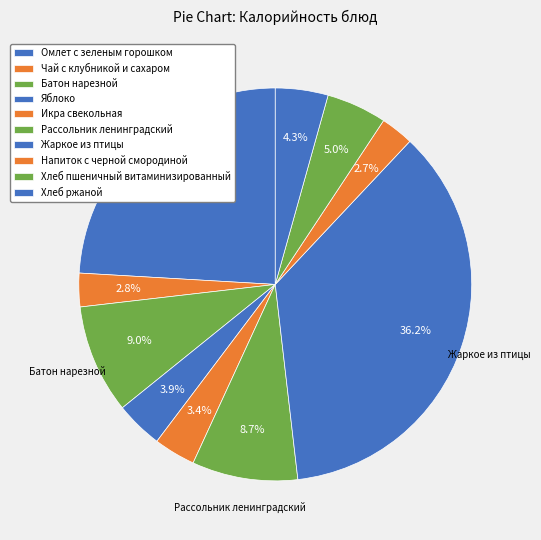

True or false: Батон нарезной accounts for 1% of the total.

False